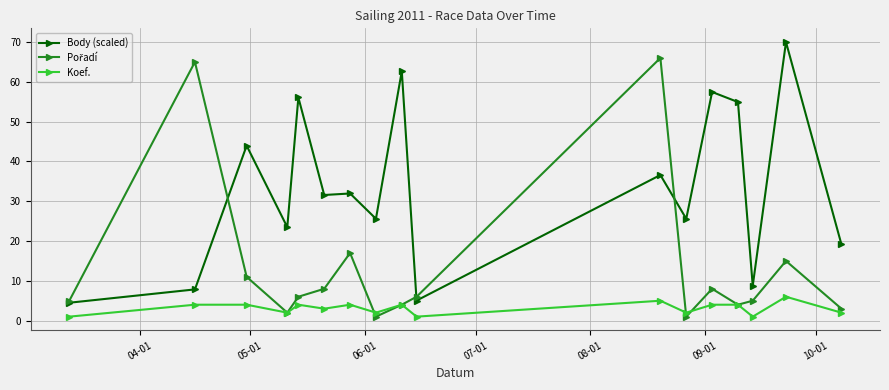

True or false: Koef. has more than 2 points higher than both neighbors.

True